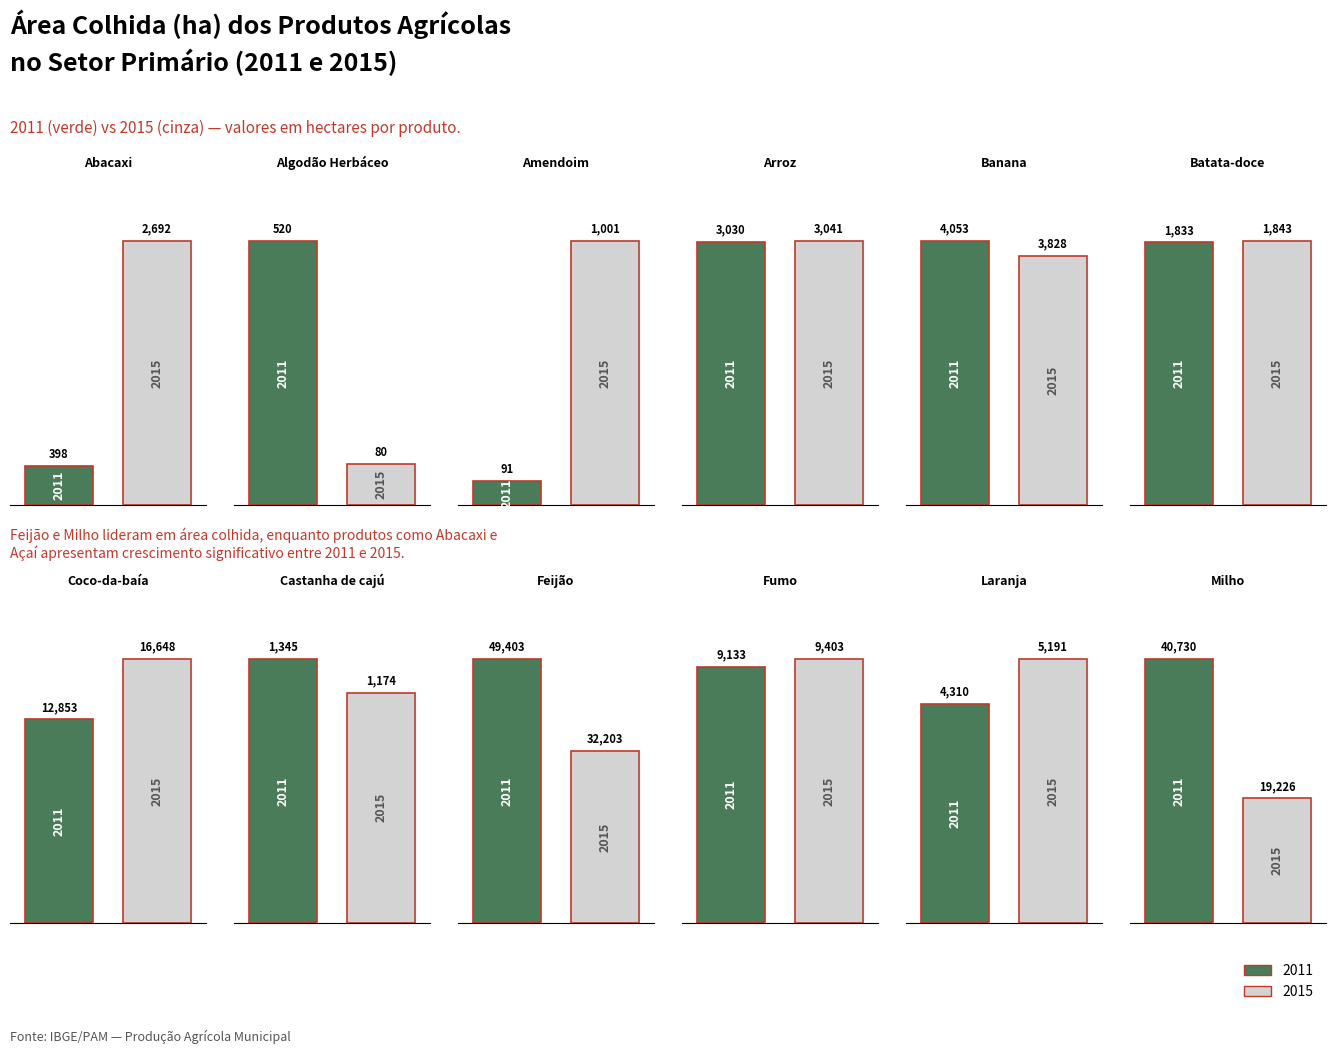

What is the label of the 7th bar from the right?

Batata-doce